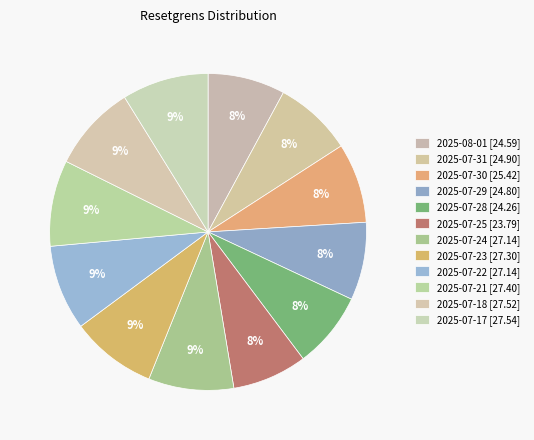

The 2025-07-23 slice represents 9% of the pie. True or false?

True